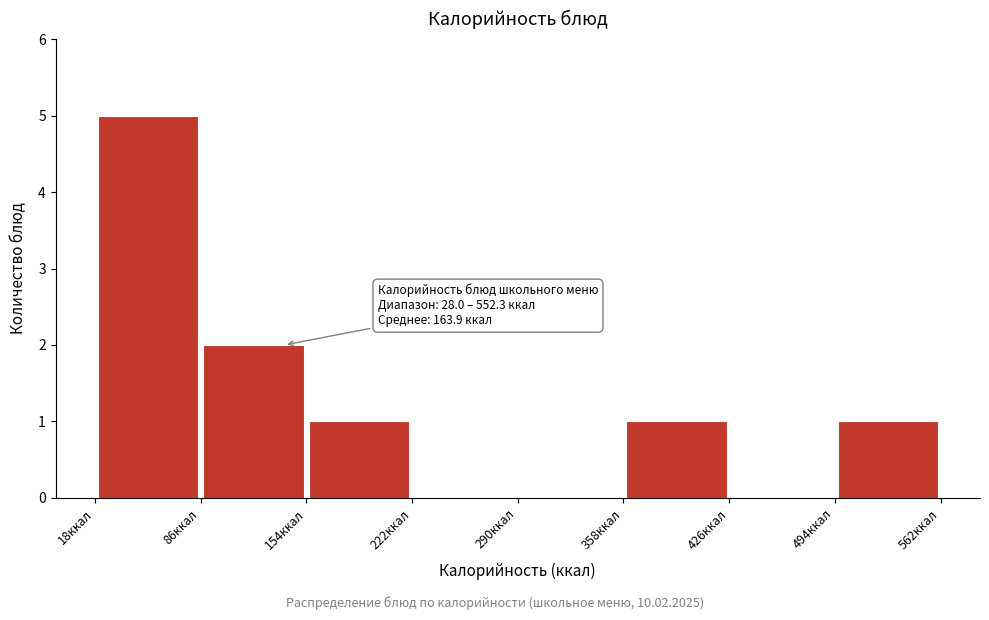

Which range on the x-axis has the tallest bar?

20 to 90